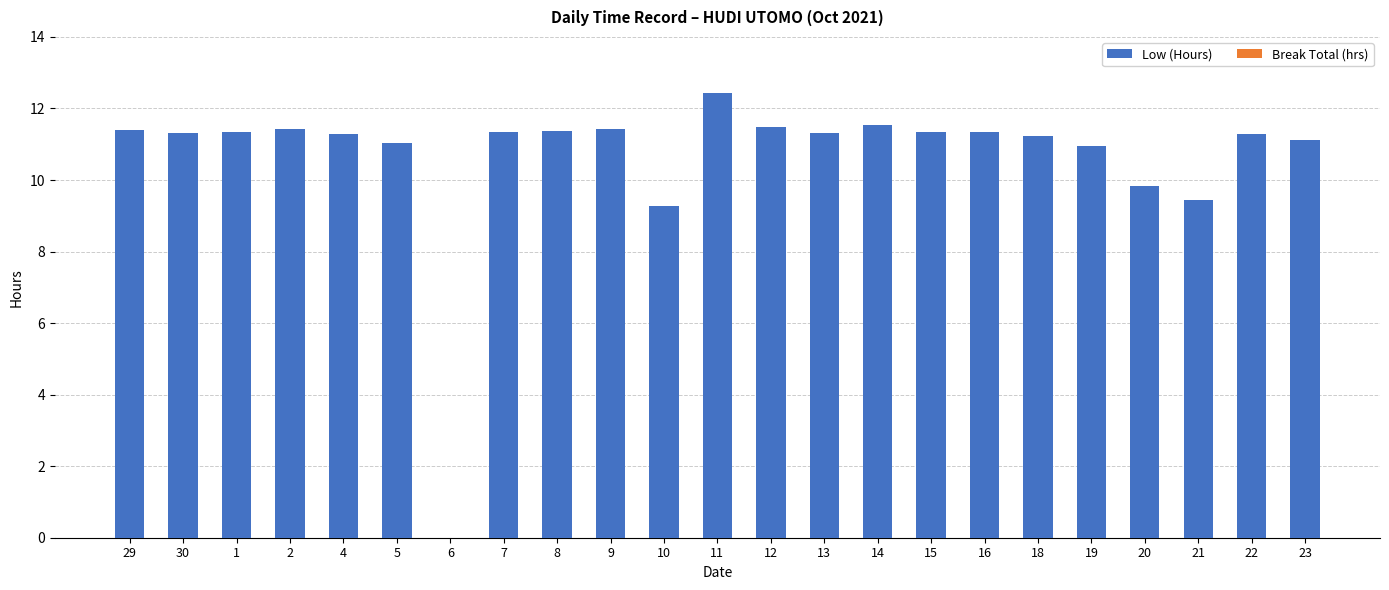

What is the ratio of the value at 13 to the value at 2?

1.0